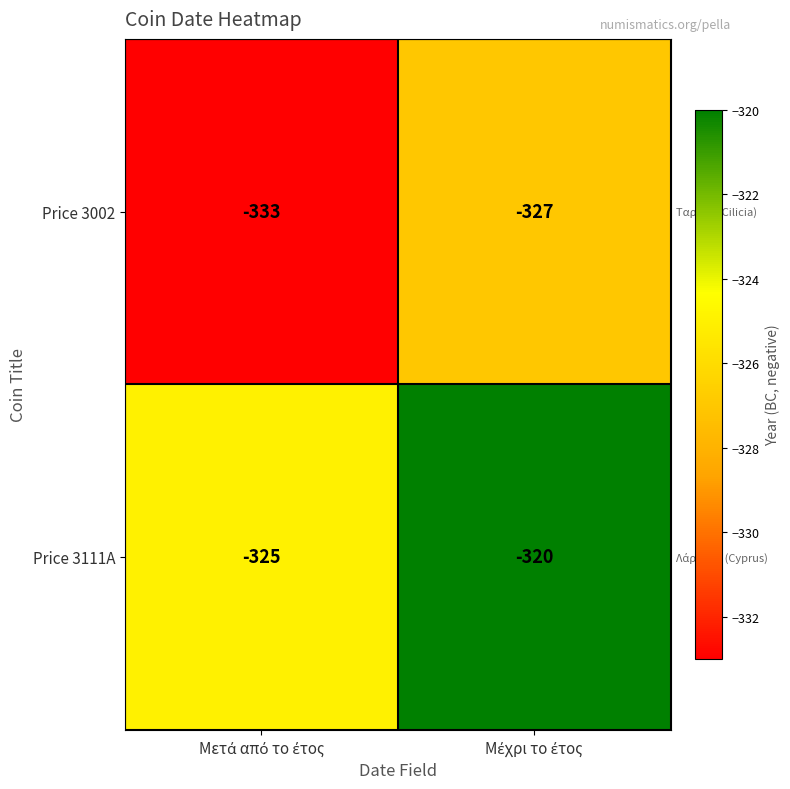

Reading left to right, transcribe all the data shown in this chart.

Price 3002: -333	-327
Price 3111A: -325	-320